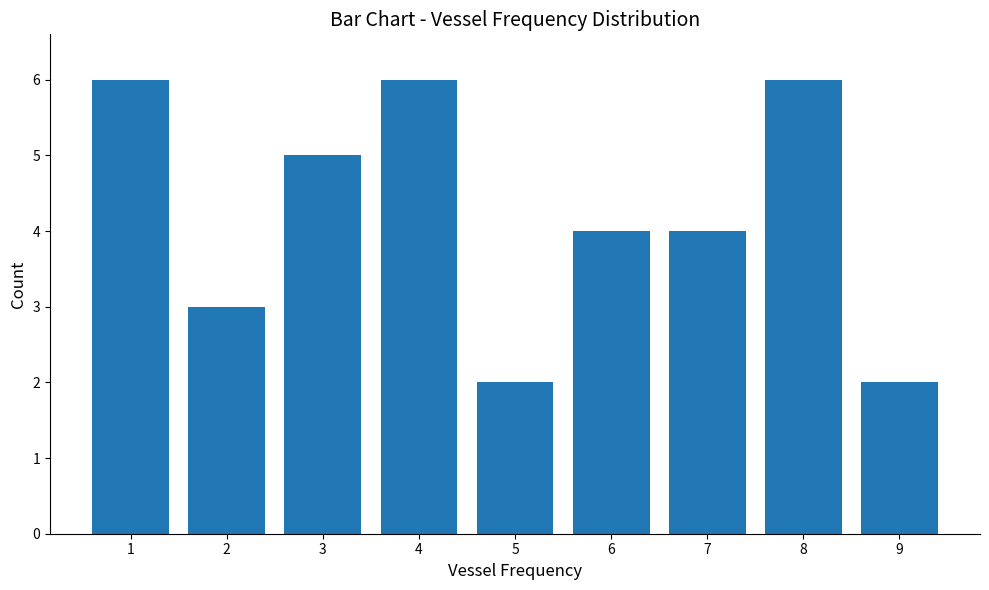

Reading right to left, list all the values displayed in this chart.

9=2	8=6	7=4	6=4	5=2	4=6	3=5	2=3	1=6